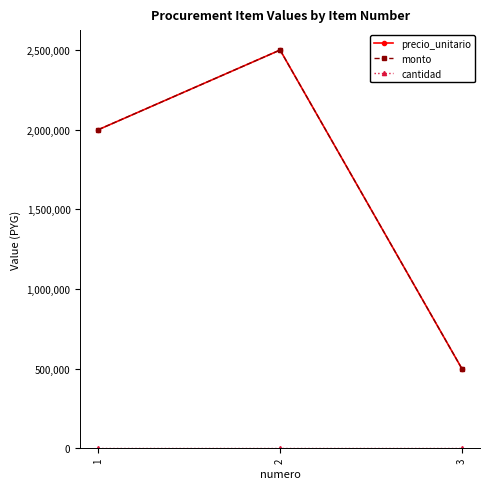

Is this an area chart (filled region under the line)?

No